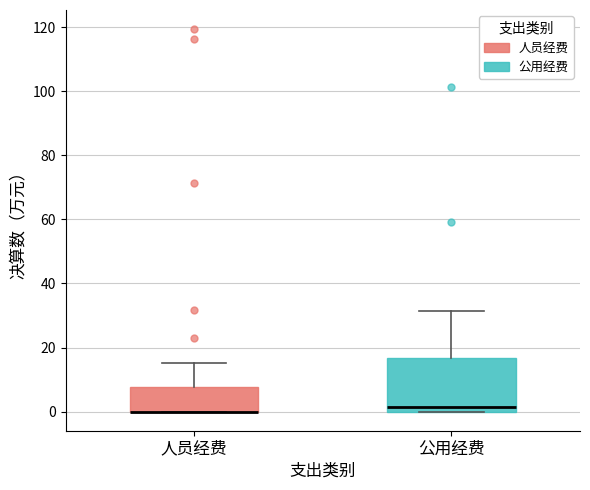

Reading left to right, transcribe this box plot: for each box, give where its median line is, the range the box spans, and where its two whiskers end, as read against the y-axis. The values are not printed on the chart, so give them approximately, as read against the axis.

人员经费: median 0 (drawn on the box's lower edge), box 0 to 8, whiskers 0 to 16
公用经费: median 2, box 0 to 16, whiskers 0 to 32